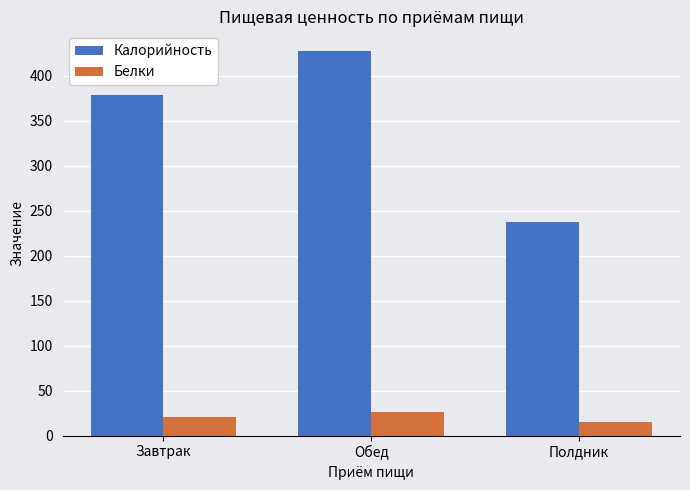

Reading left to right, transcribe all the data shown in this chart.

Калорийность: 379.1	427.9	237.1
Белки: 20.9	26.8	15.3